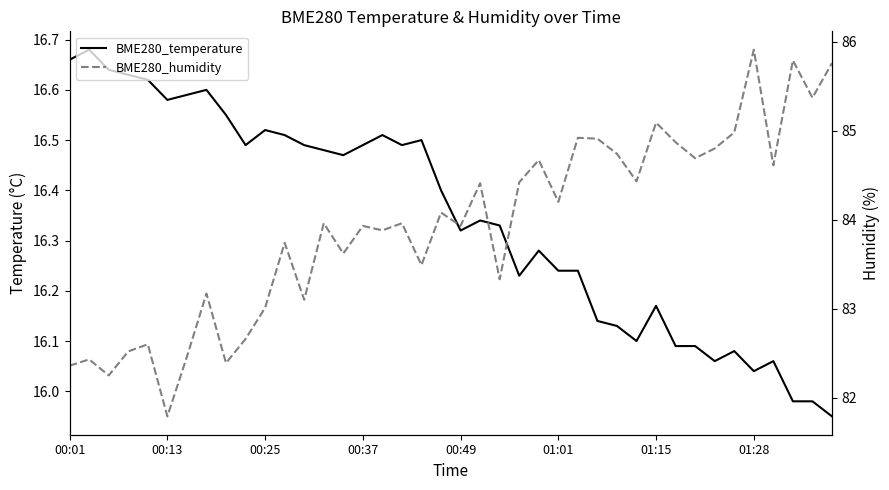

List the series in order of their overall mean, lowest first.

BME280_temperature, BME280_humidity